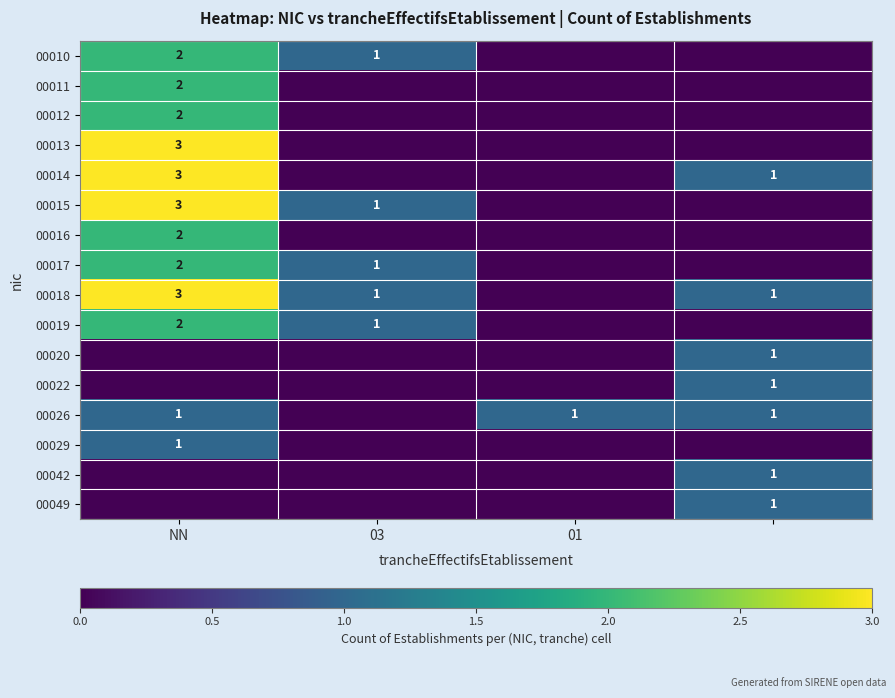

True or false: 00017 has a value of 1 at 03.

True